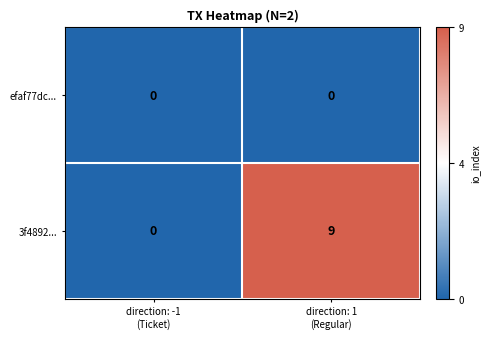

List the series in order of their peak value, lowest first.

efaf77dc..., 3f4892...